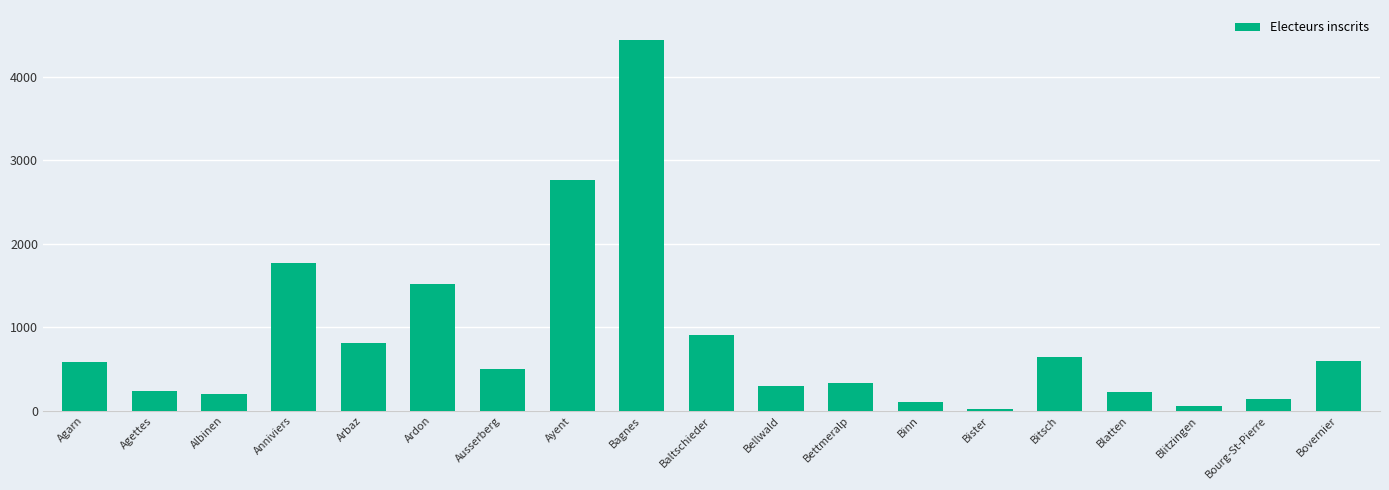

What is the value of the 5th bar from the left?

807